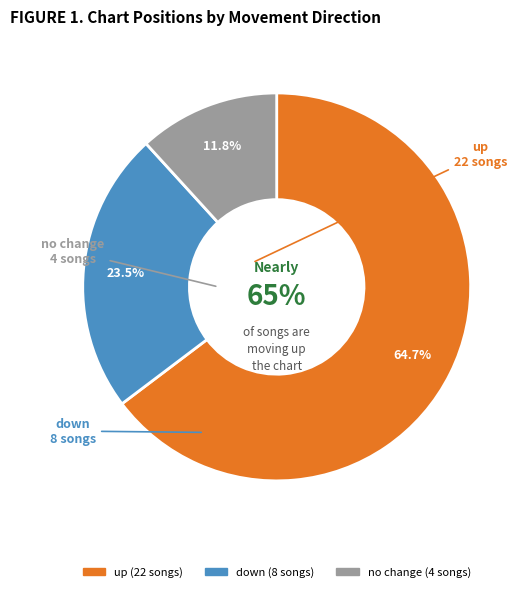

The - slice represents 12% of the pie. True or false?

True